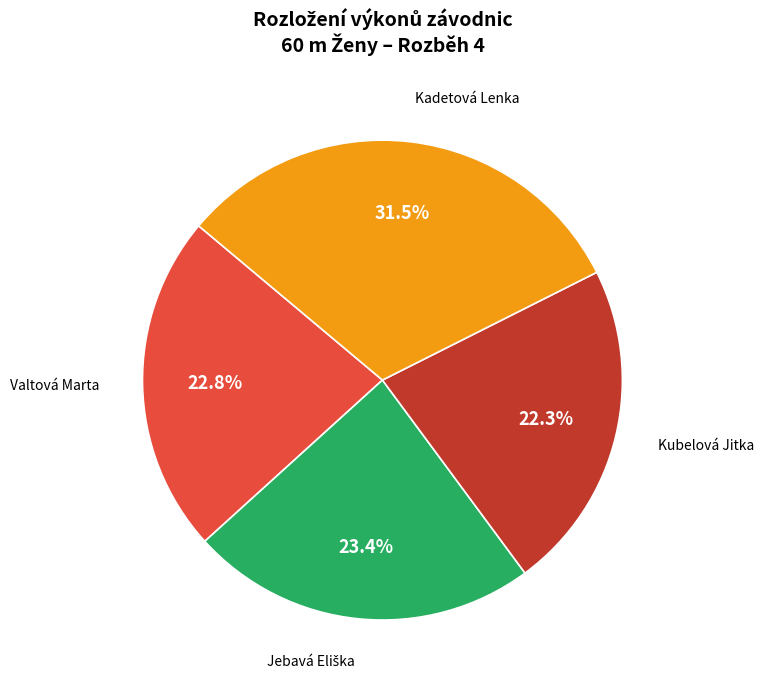

Is the sum of Kadetová Lenka and Kubelová Jitka greater than half?

Yes